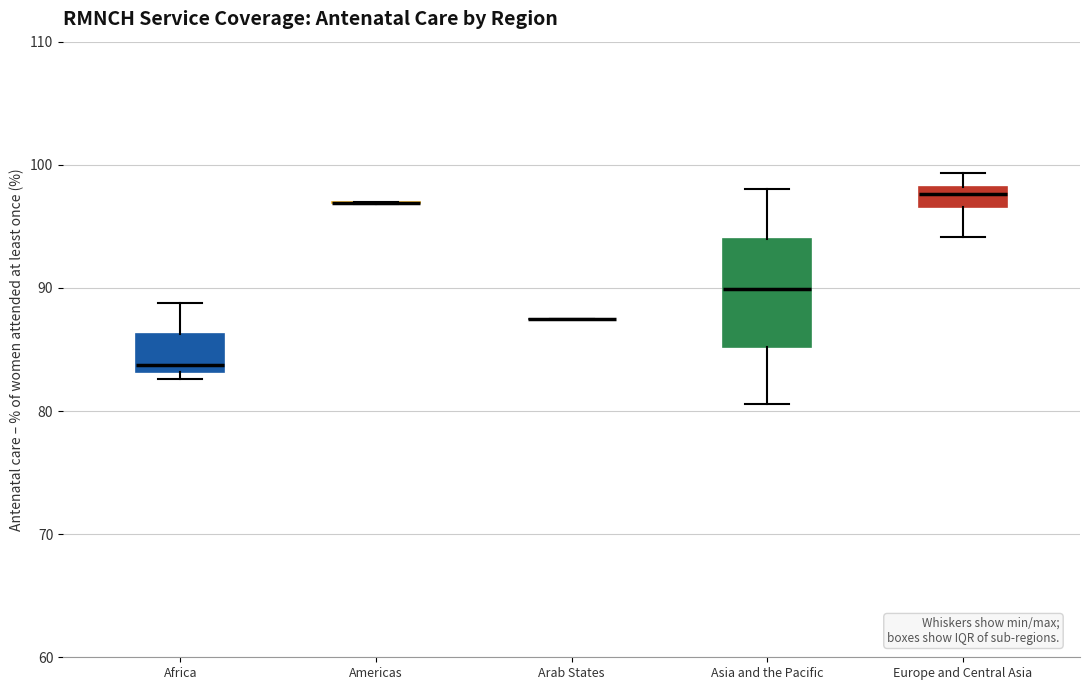

Which box is the tallest, from its lower edge to its upper edge?

Asia and the Pacific